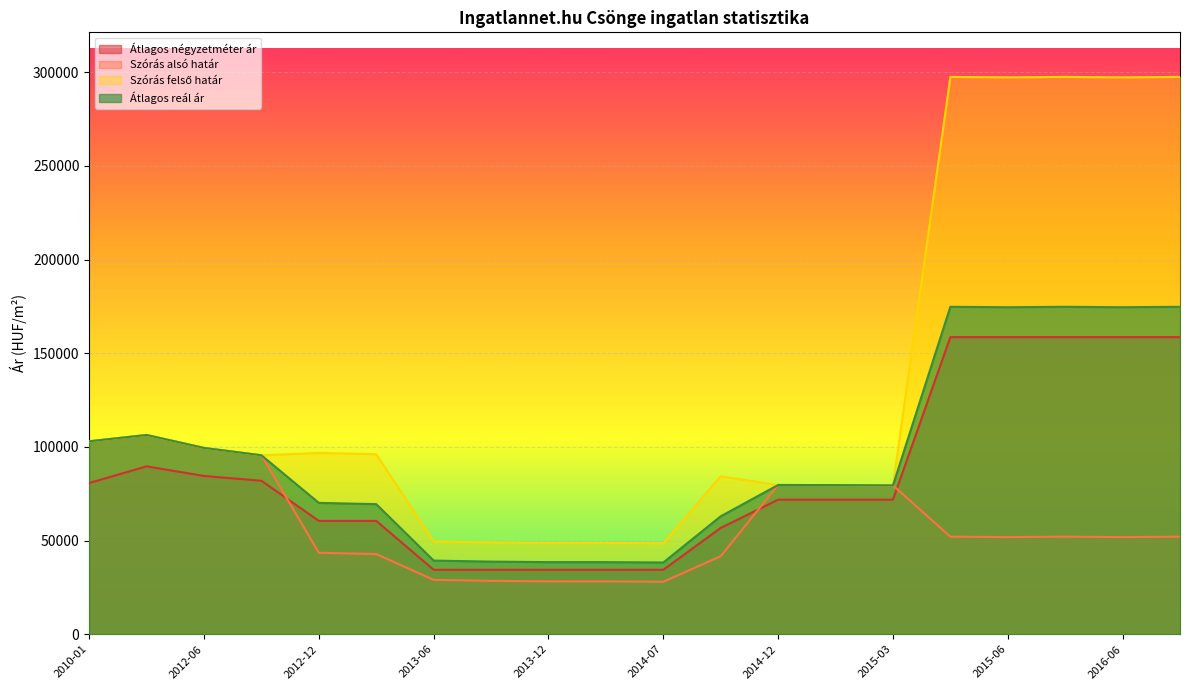

Which series has the largest total across all categories?

Szórás felső határ